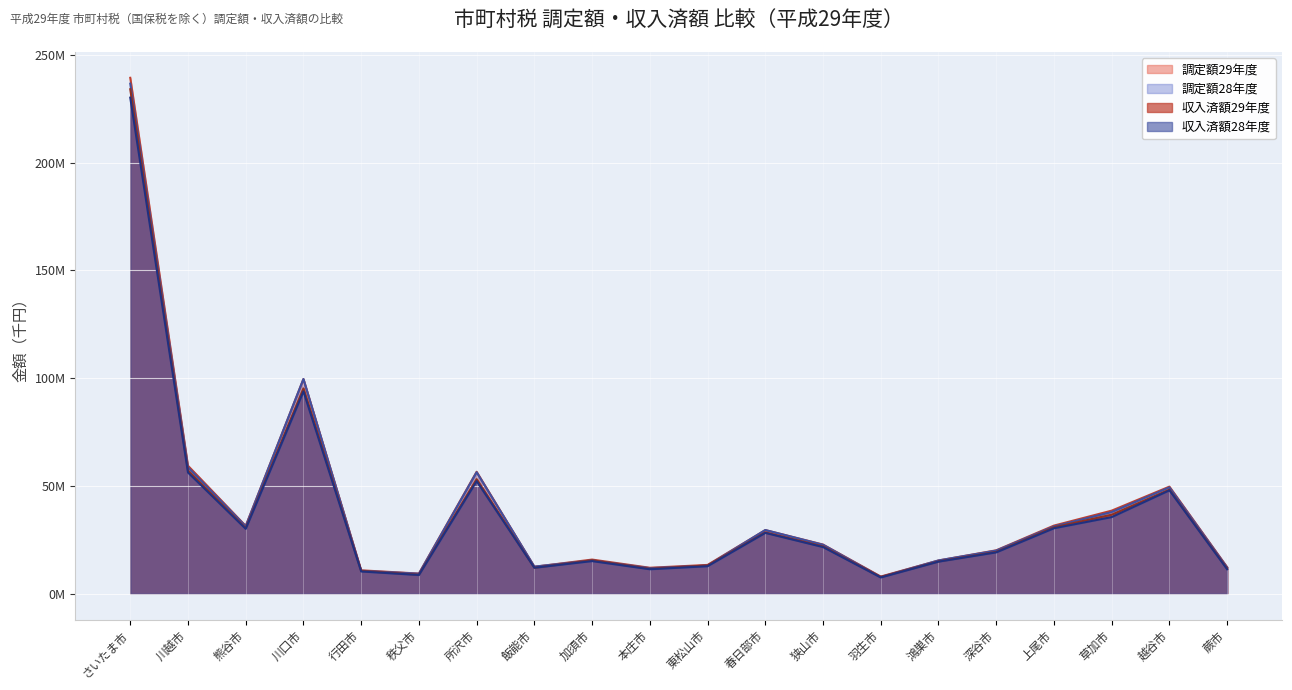

How many series are shown in this chart?

4